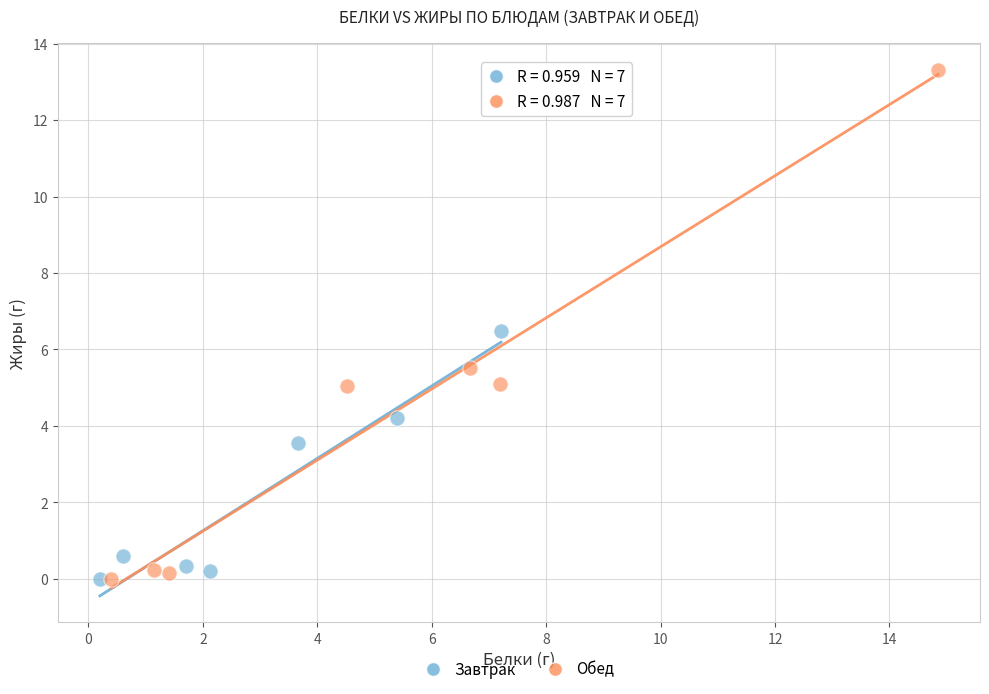

Which series contains the highest Y value?

Обед